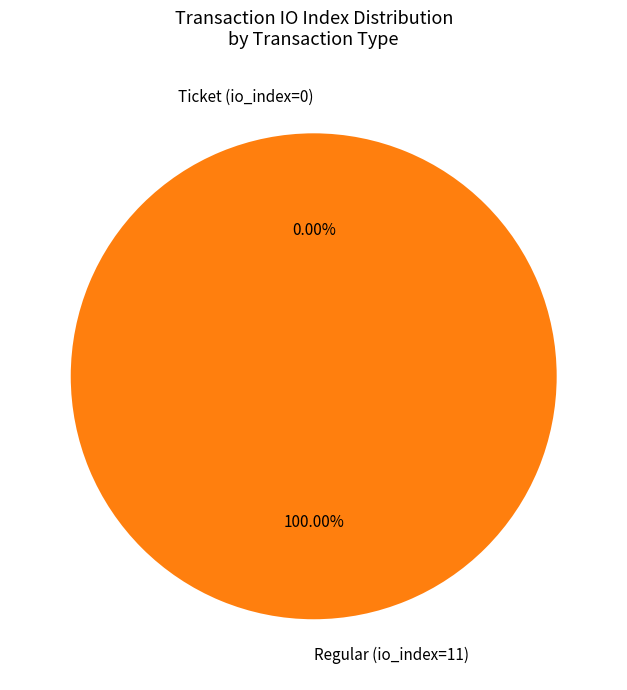

Combined, do Regular (io_index=11) and Ticket (io_index=0) account for over 50%?

Yes